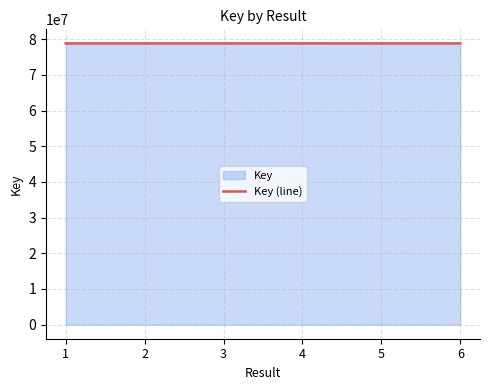

Where is the first local maximum?

4